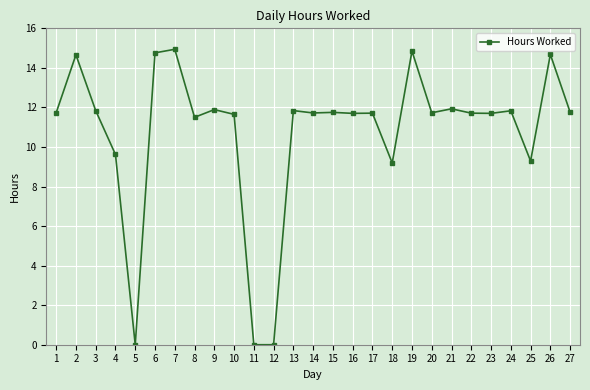

What is the sum of all values?

290.0